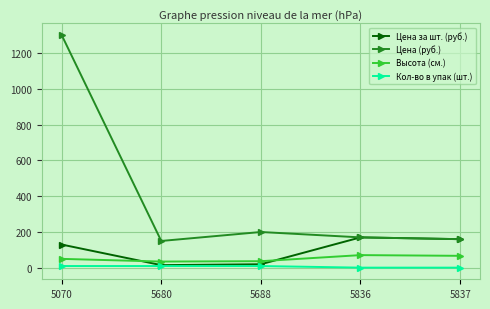

What is the minimum value for Цена (руб.)?

150